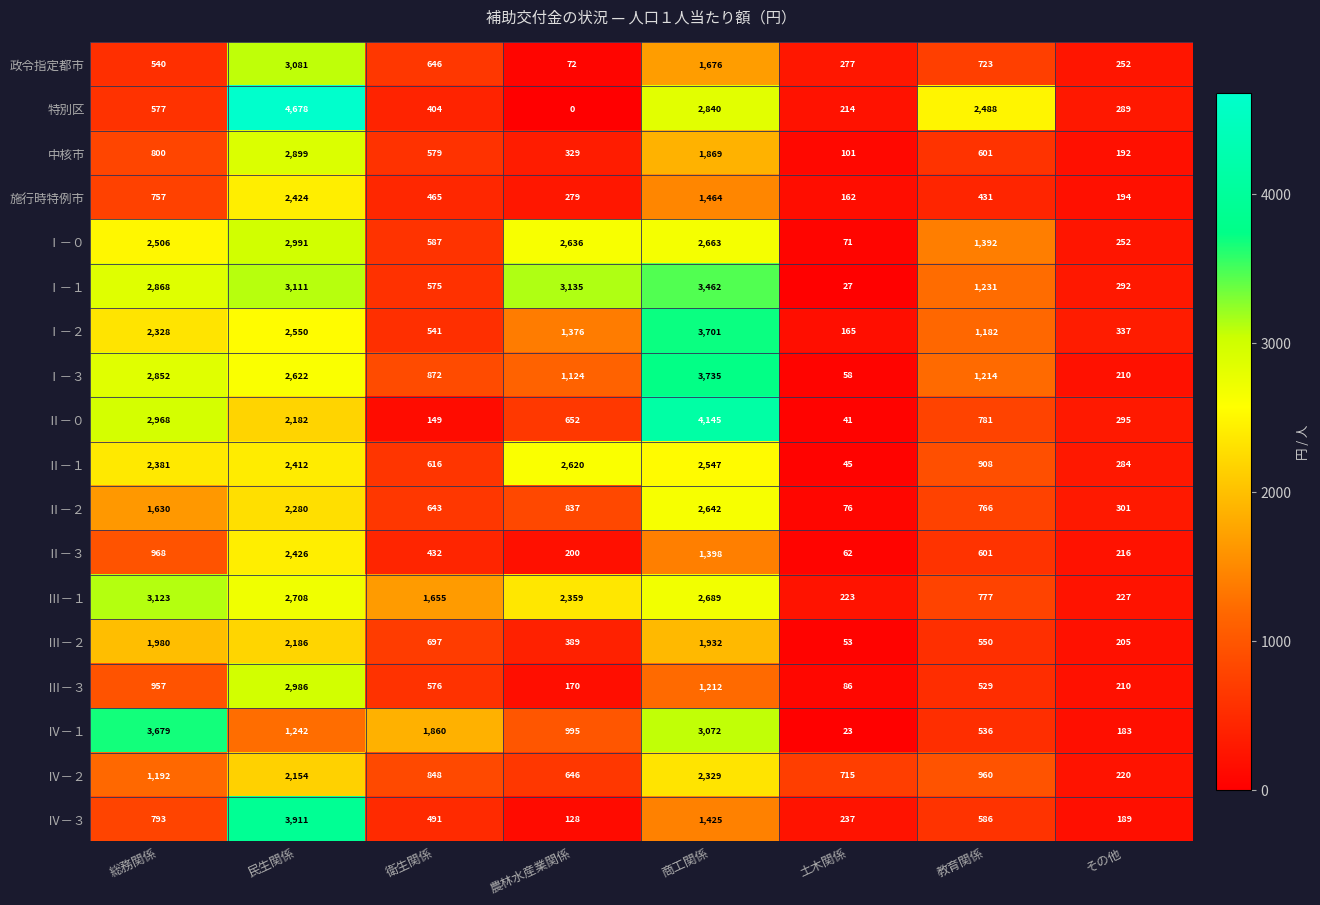

Rank the series by their maximum value, from highest to lowest.

特別区, Ⅱ－０, Ⅳ－３, Ⅰ－３, Ⅰ－２, Ⅳ－１, Ⅰ－１, Ⅲ－１, 政令指定都市, Ⅰ－０, Ⅲ－３, 中核市, Ⅱ－２, Ⅱ－１, Ⅱ－３, 施行時特例市, Ⅳ－２, Ⅲ－２